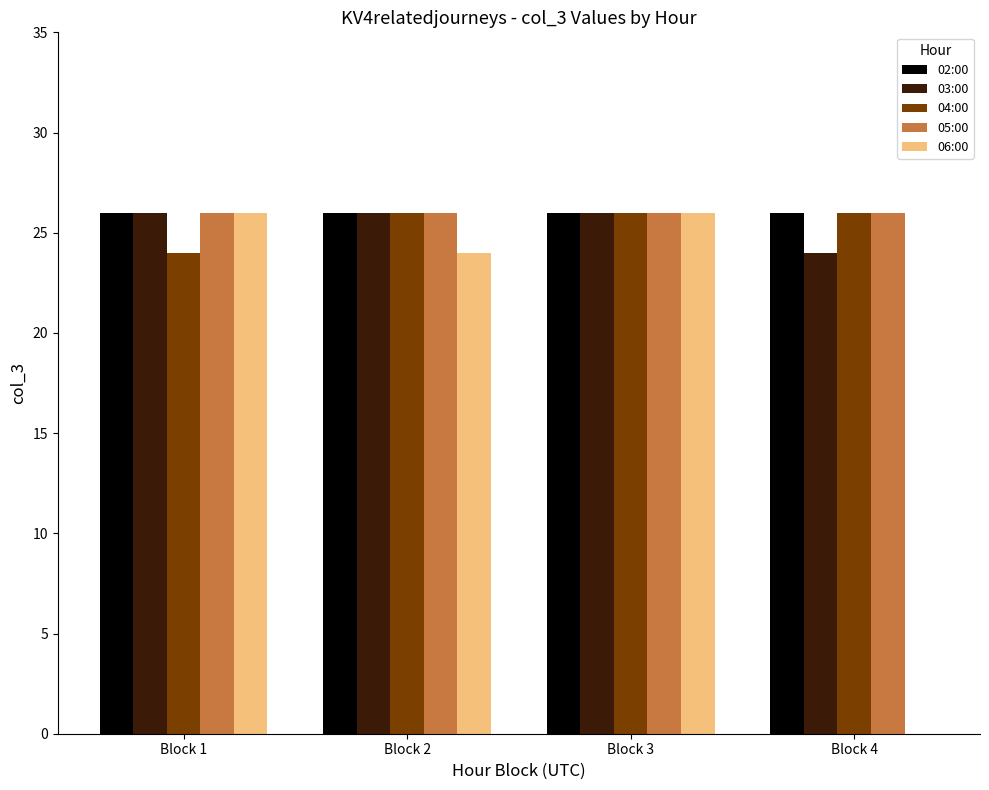

Between Block 3 and Block 4, which series saw the biggest shift?

06:00